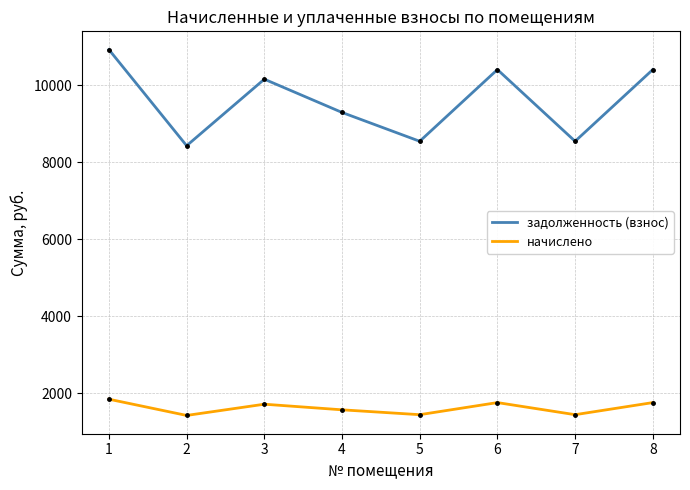

Is this an area chart (filled region under the line)?

No